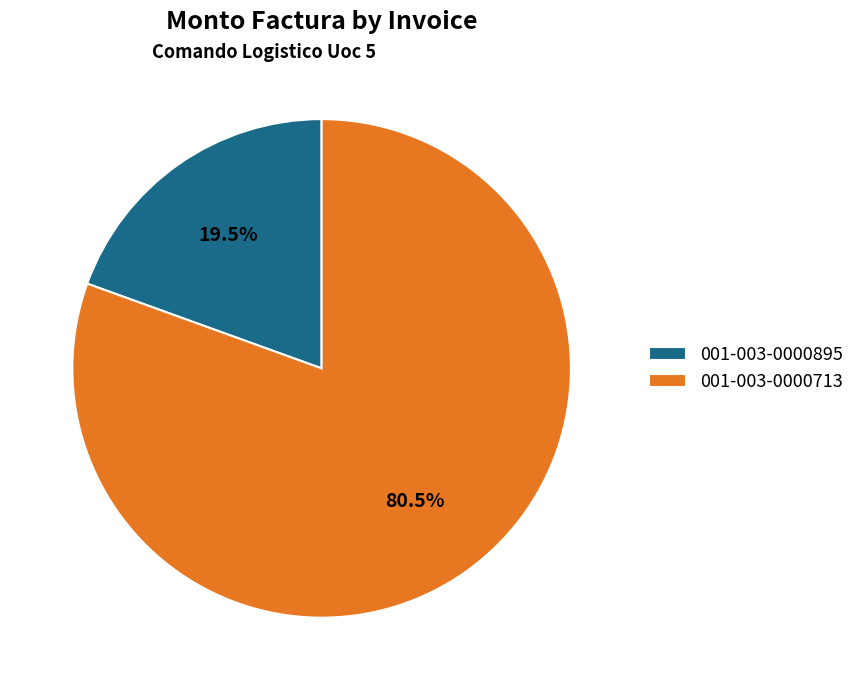

To the nearest percent, what is the difference between the largest and smallest slice percentages?

61%